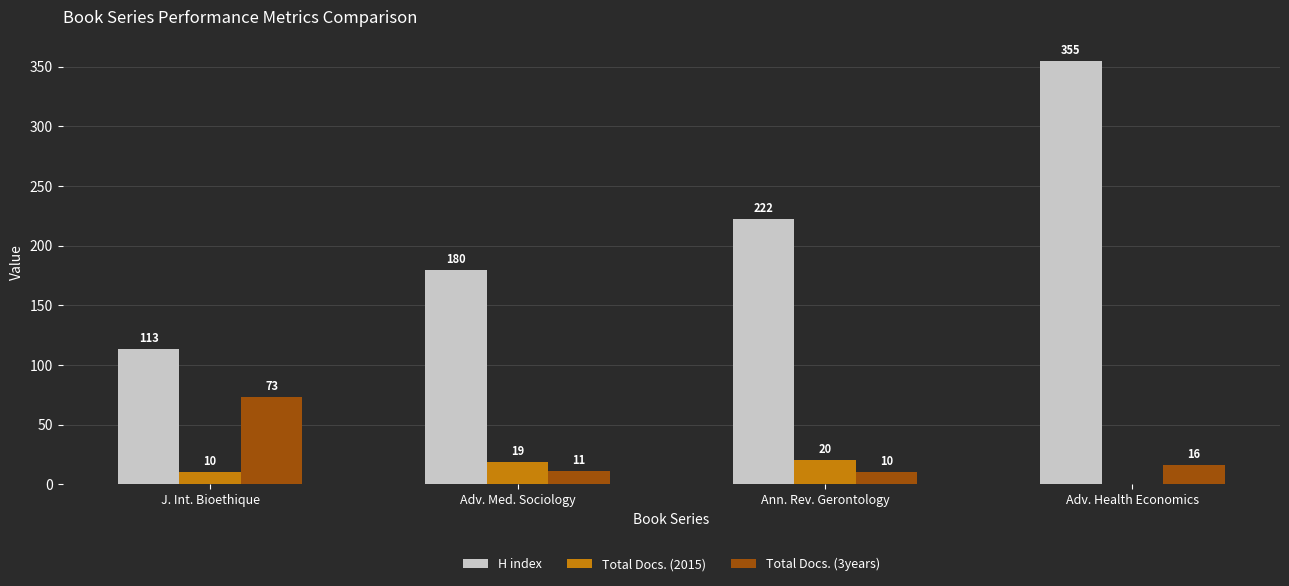

At which label is H index closest to 234?

Ann. Rev. Gerontology